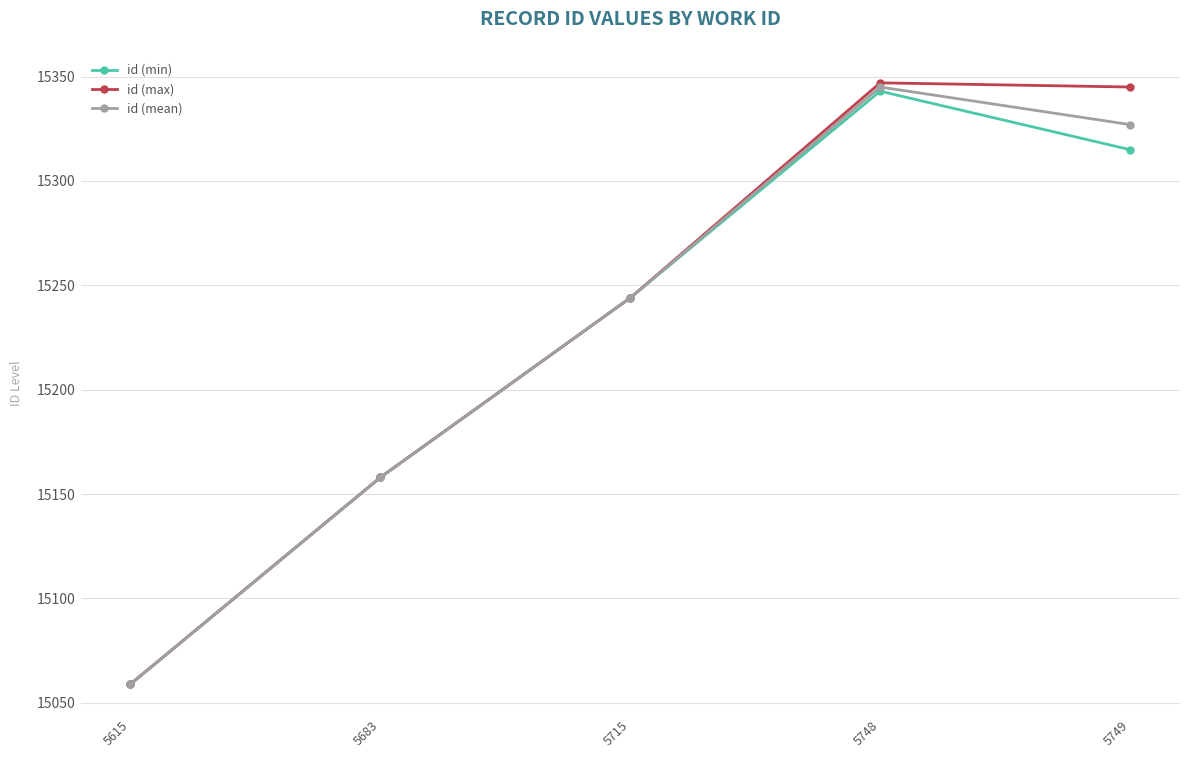

Rank the categories by id (mean) value from lowest to highest.

5615, 5683, 5715, 5749, 5748